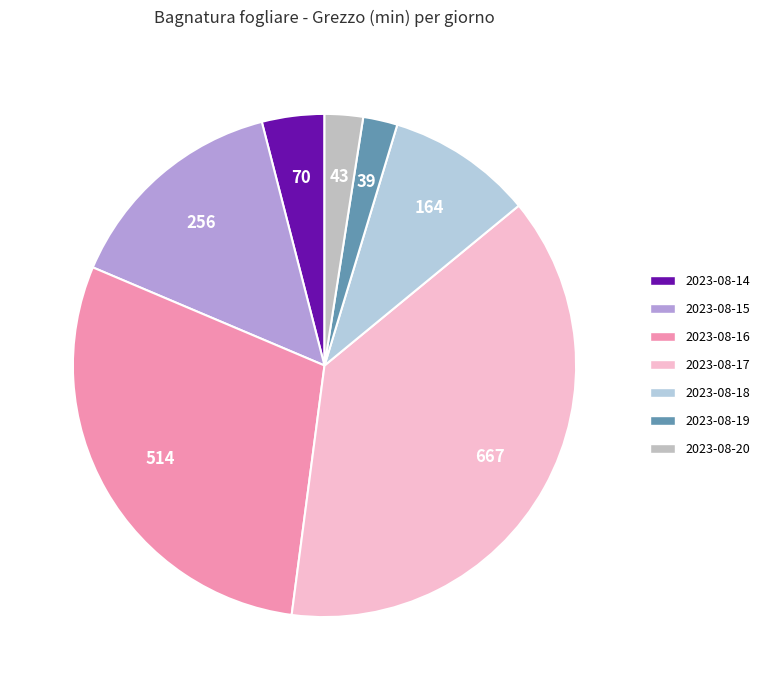

How many slices are in this pie chart?

7